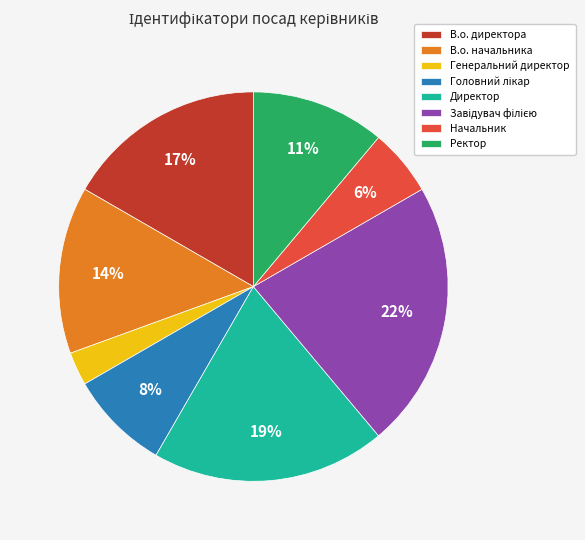

To the nearest percent, what is the average slice percentage?

12%